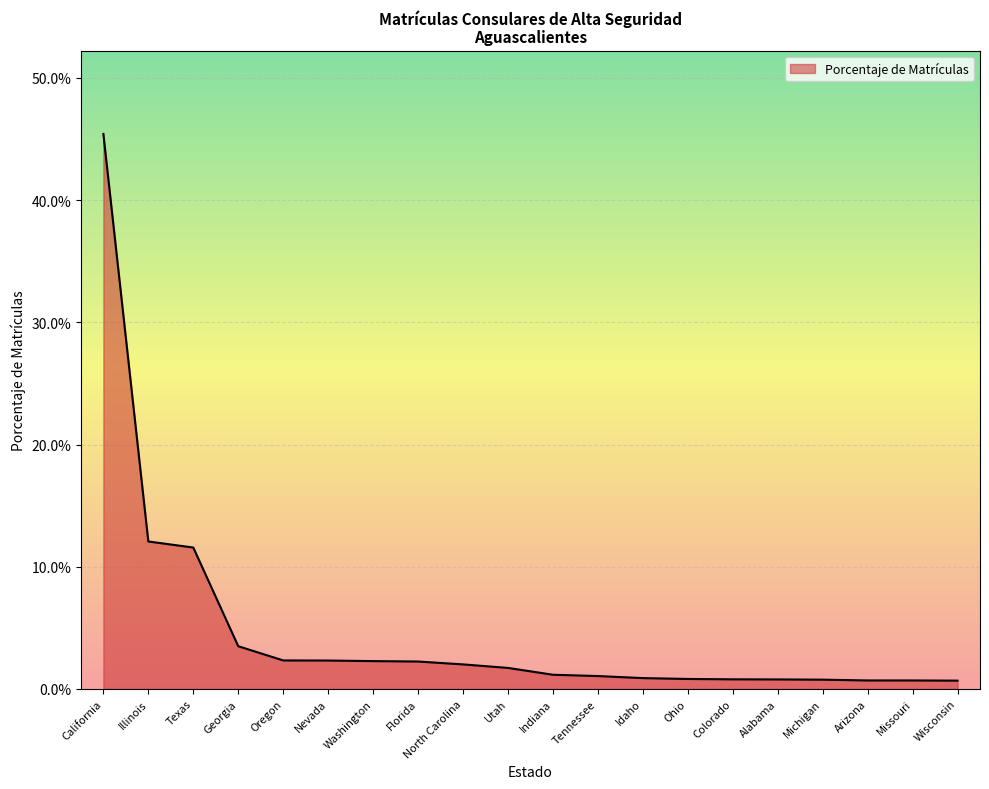

Does the chart have visible grid lines?

Yes